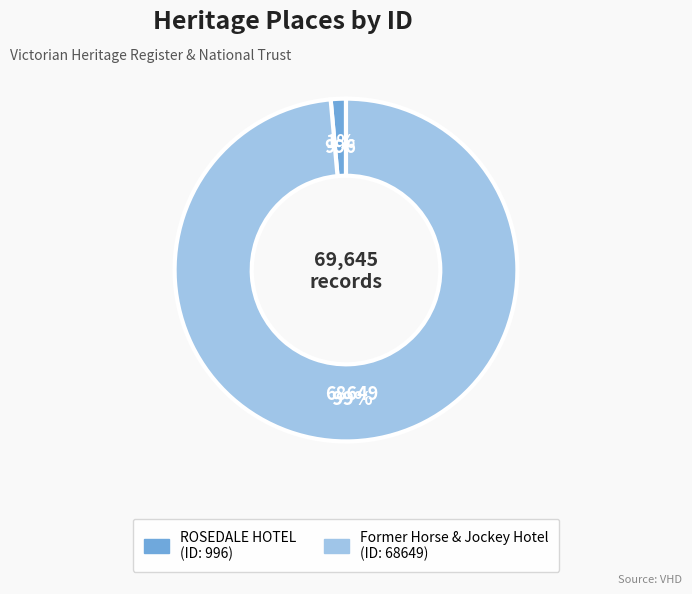

Which slice is the largest?

Former Horse & Jockey Hotel